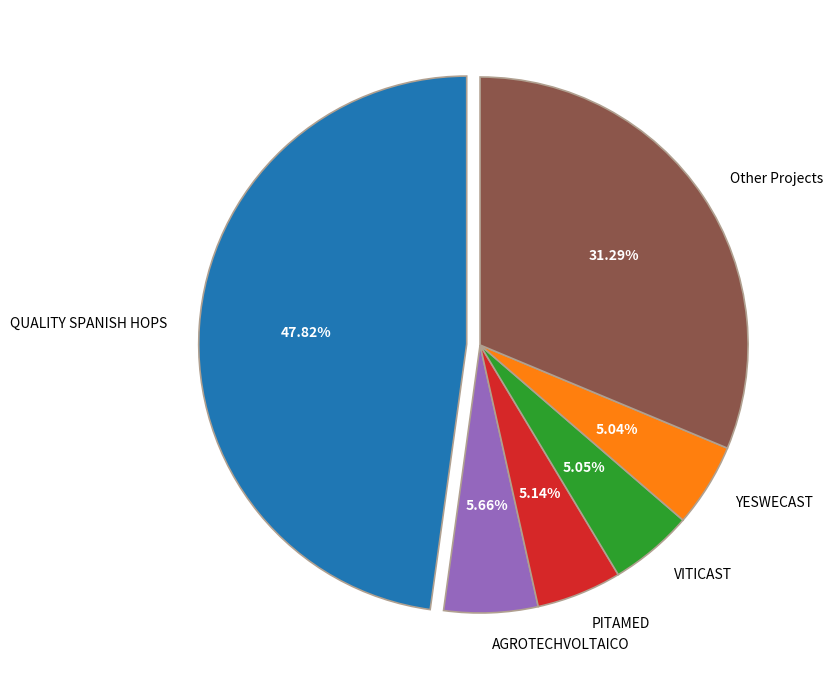

To the nearest percent, what is the average slice percentage?

17%